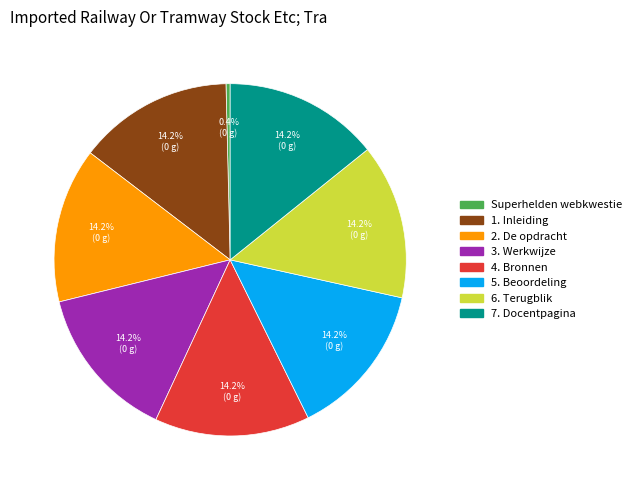

Is the sum of 7. Docentpagina and 6. Terugblik greater than half?

No